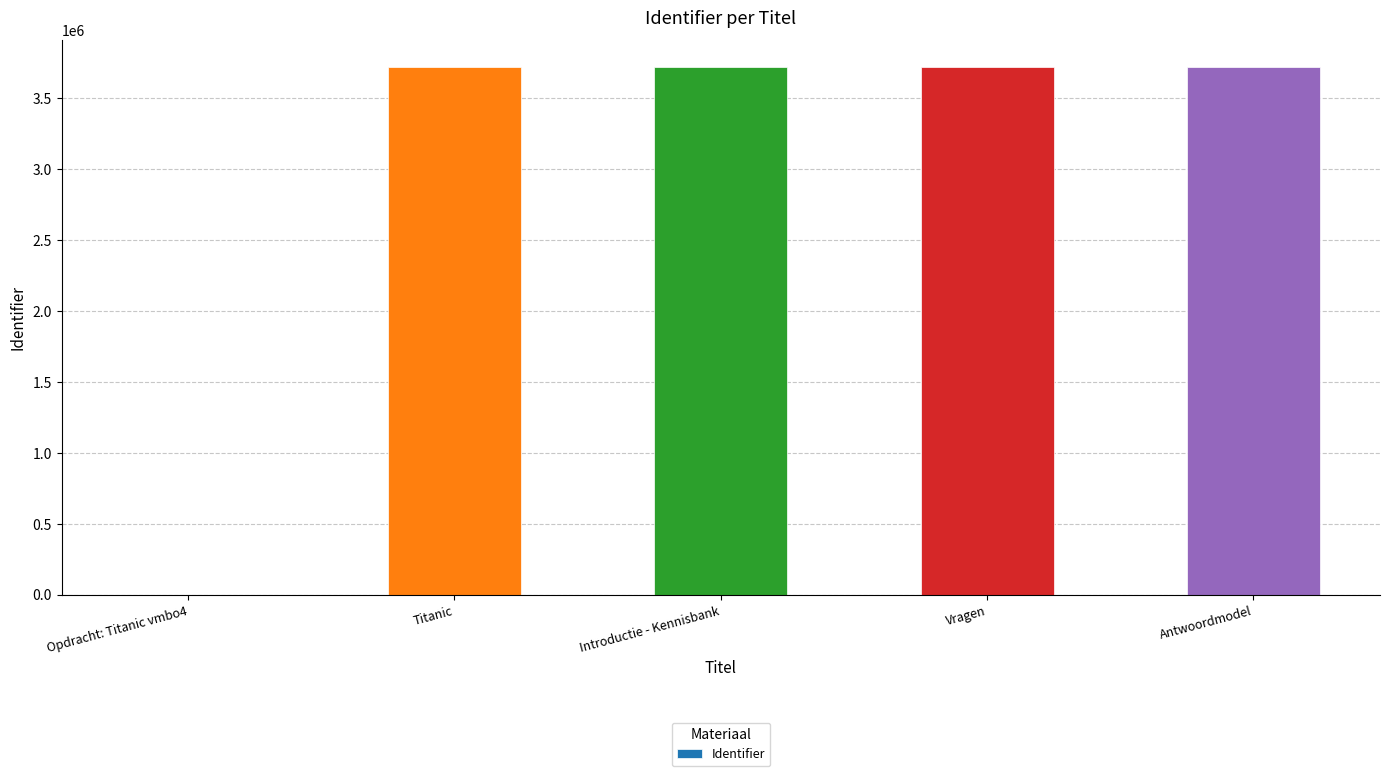

What is the difference between the values at Titanic and Introductie - Kennisbank?

1